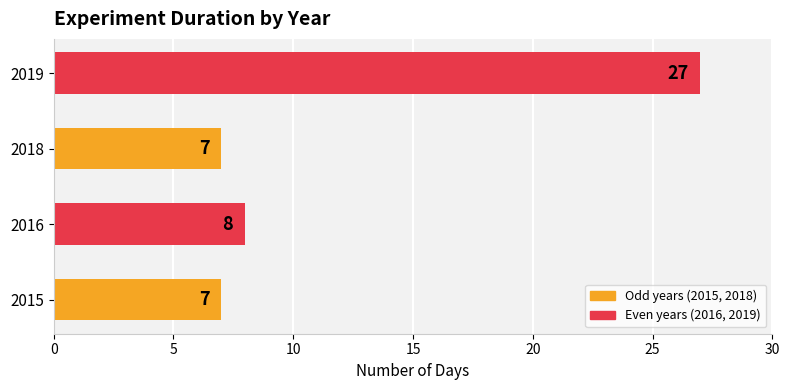

Read the value at 2016.

8